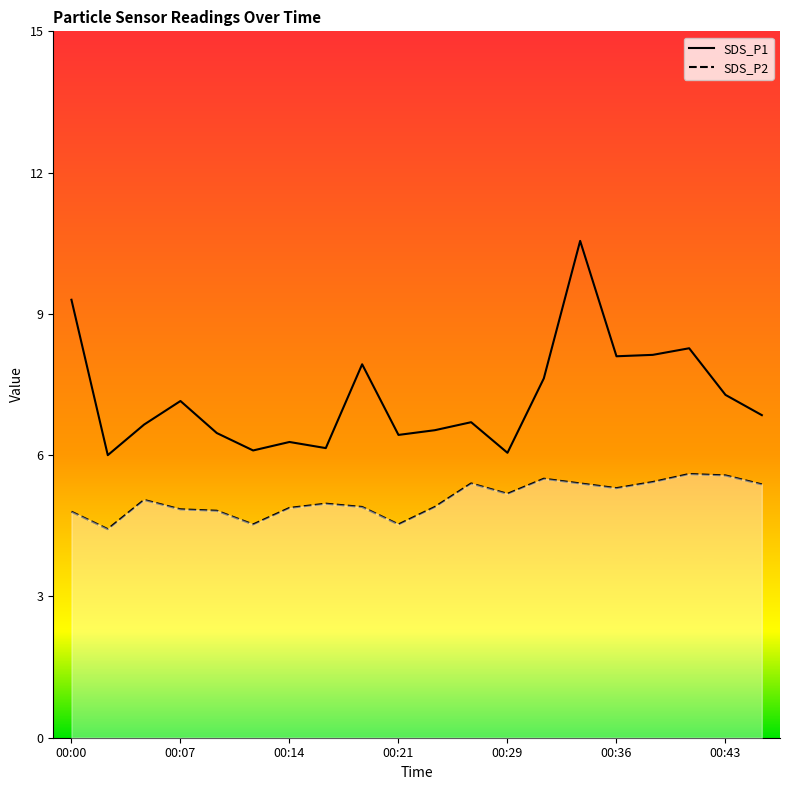

List the series in order of their overall mean, highest first.

SDS_P1, SDS_P2